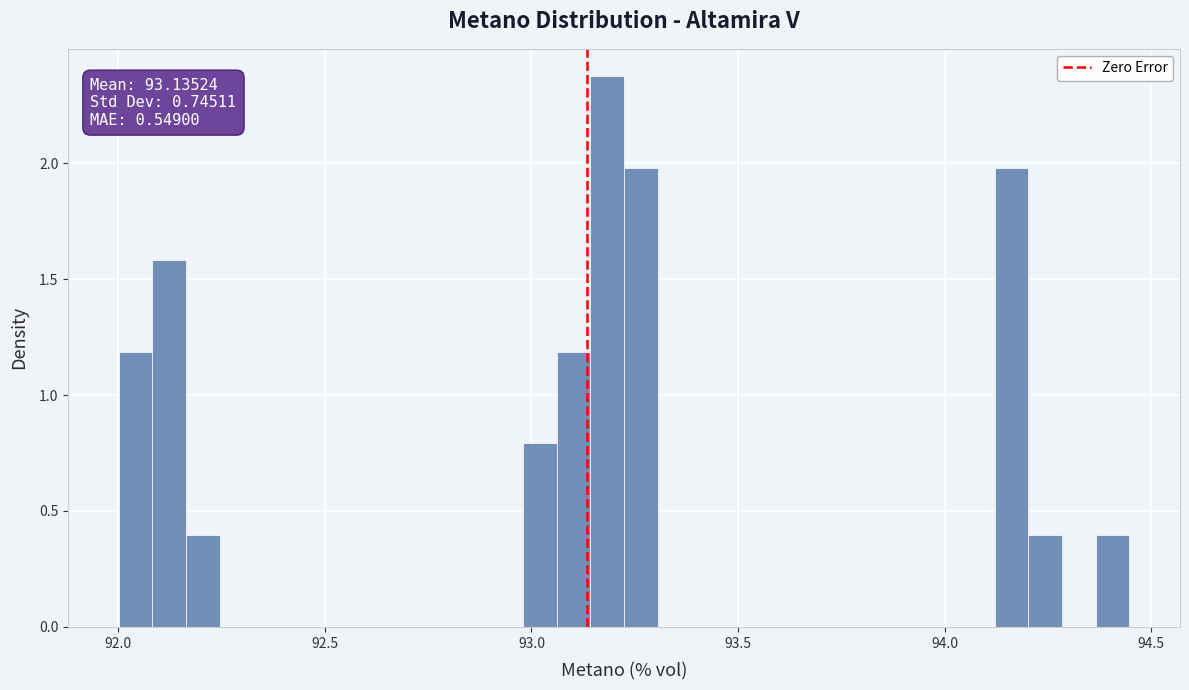

Read against the x-axis, roughly where is the centre of the tallest bar?

93.20